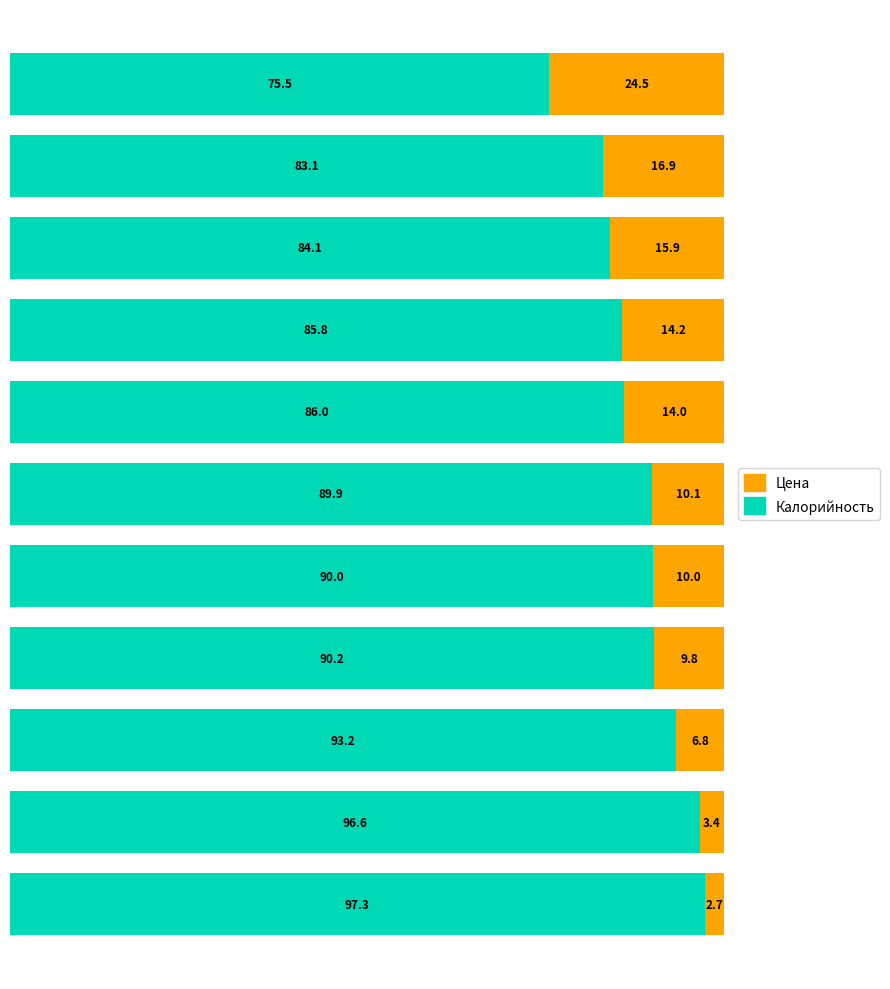

What is the maximum value for Калорийность?

97.3